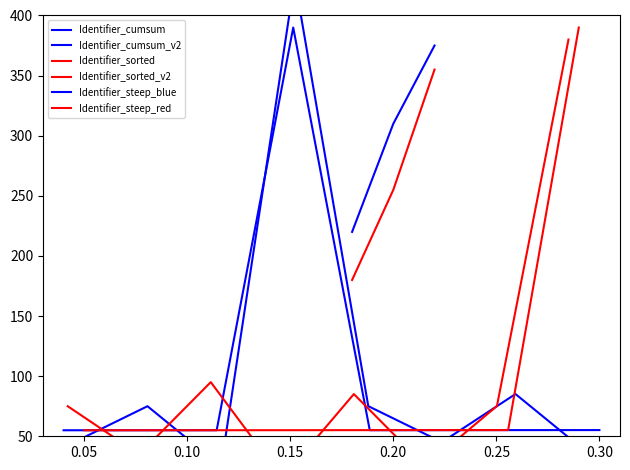

Rank the series at Evaluation from highest to lowest value.

Identifier_sorted, Identifier_cumsum